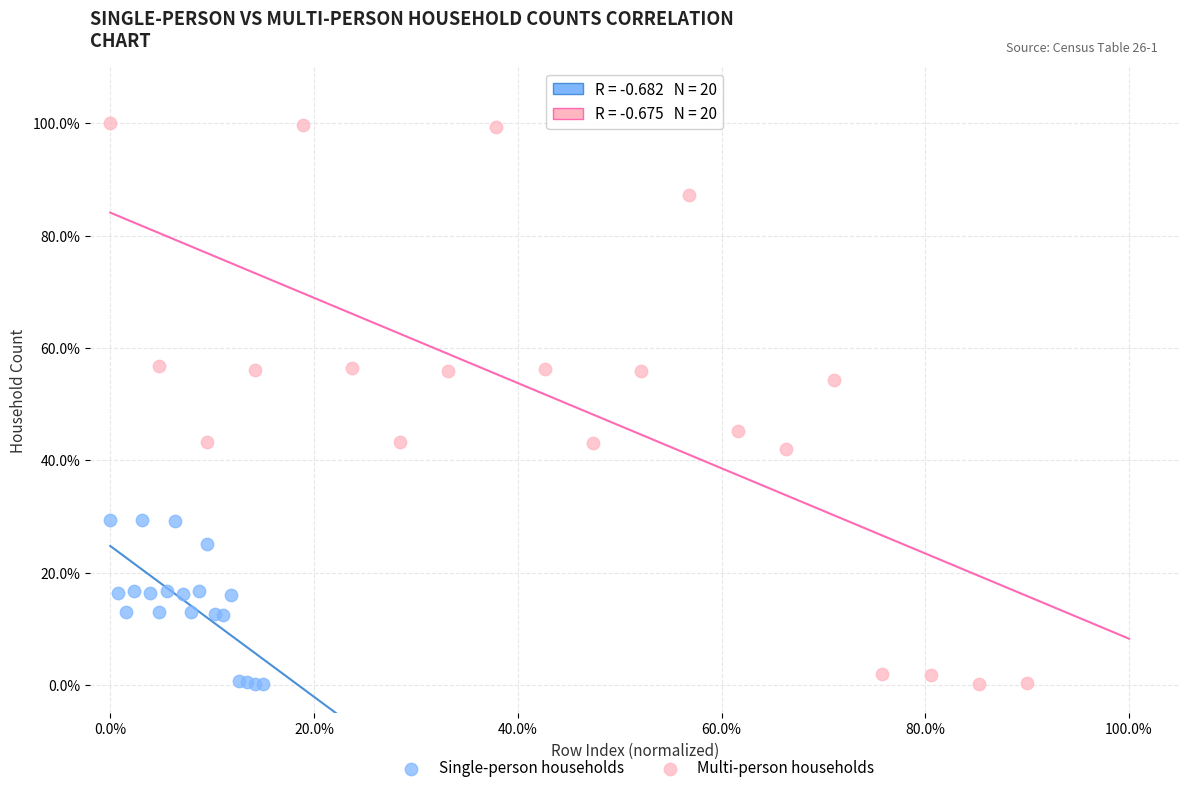

What are all the series names shown in the legend?

Single-person households, Multi-person households